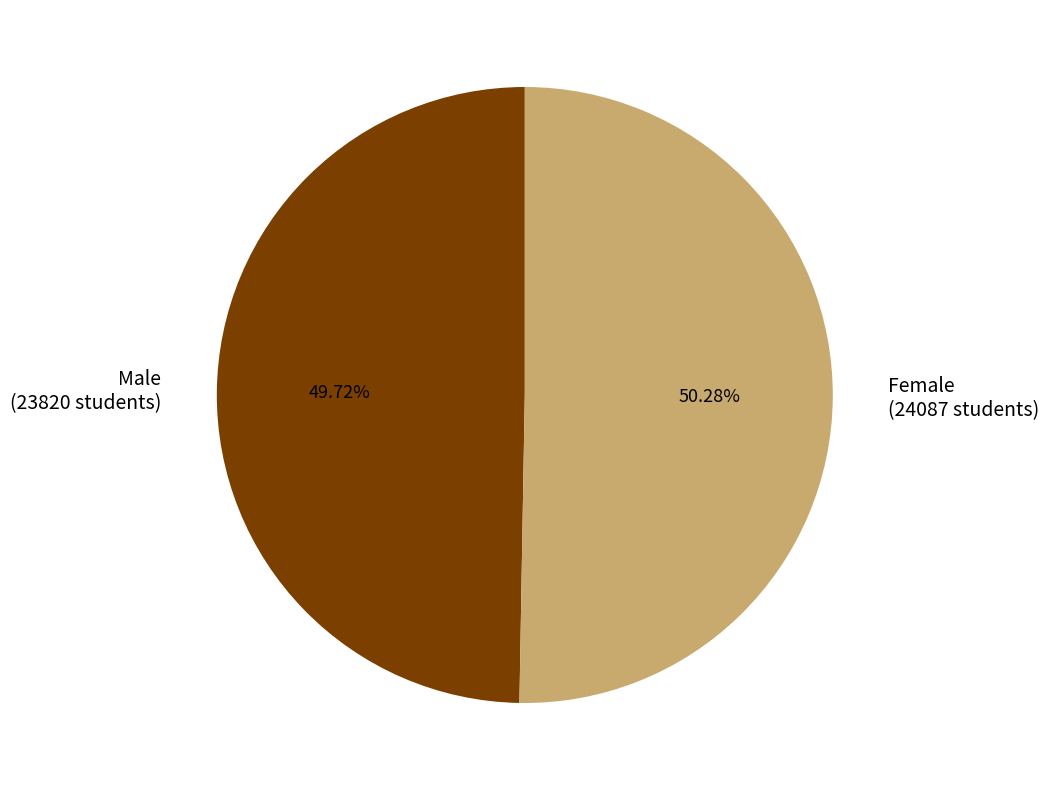

To the nearest percent, what is the combined percentage of Male and Female?

100%